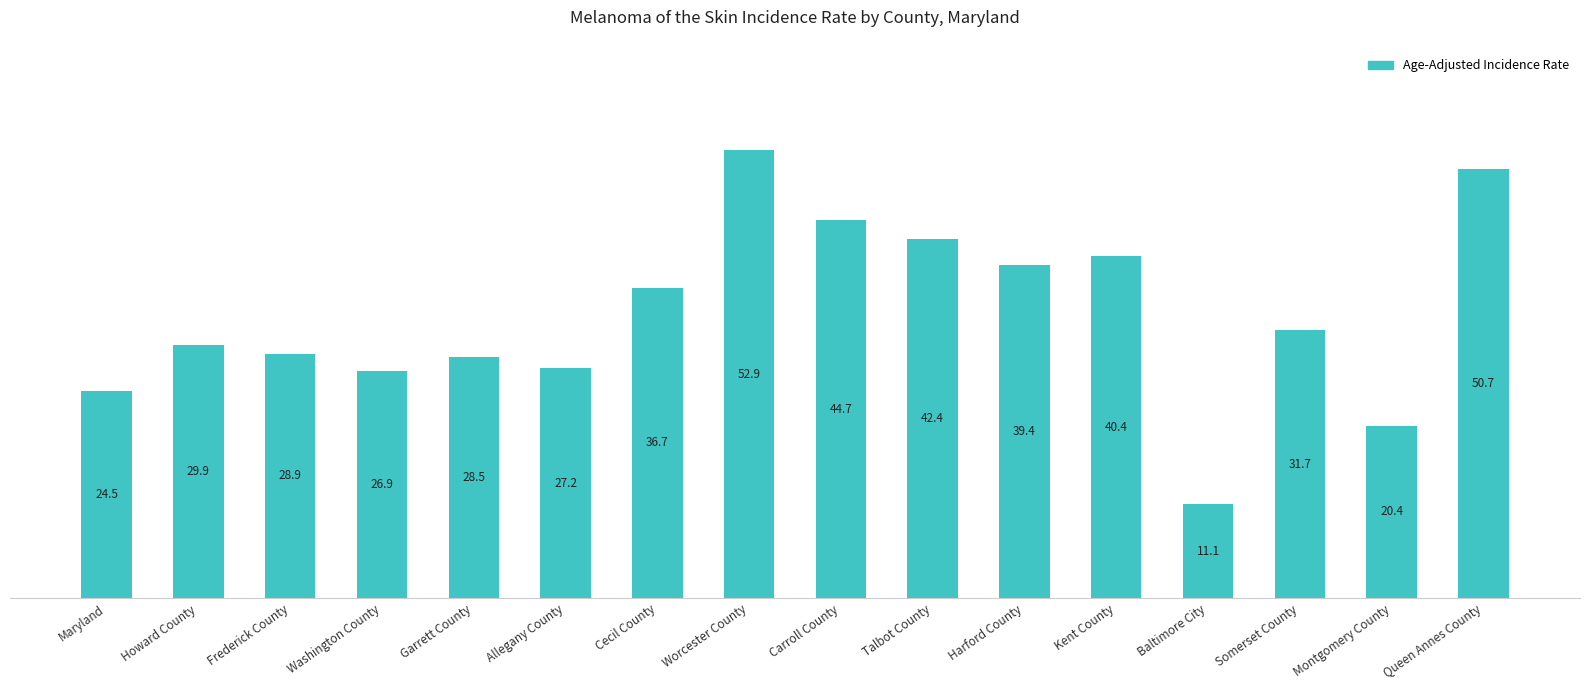

Where does the data first go above 31?

Cecil County